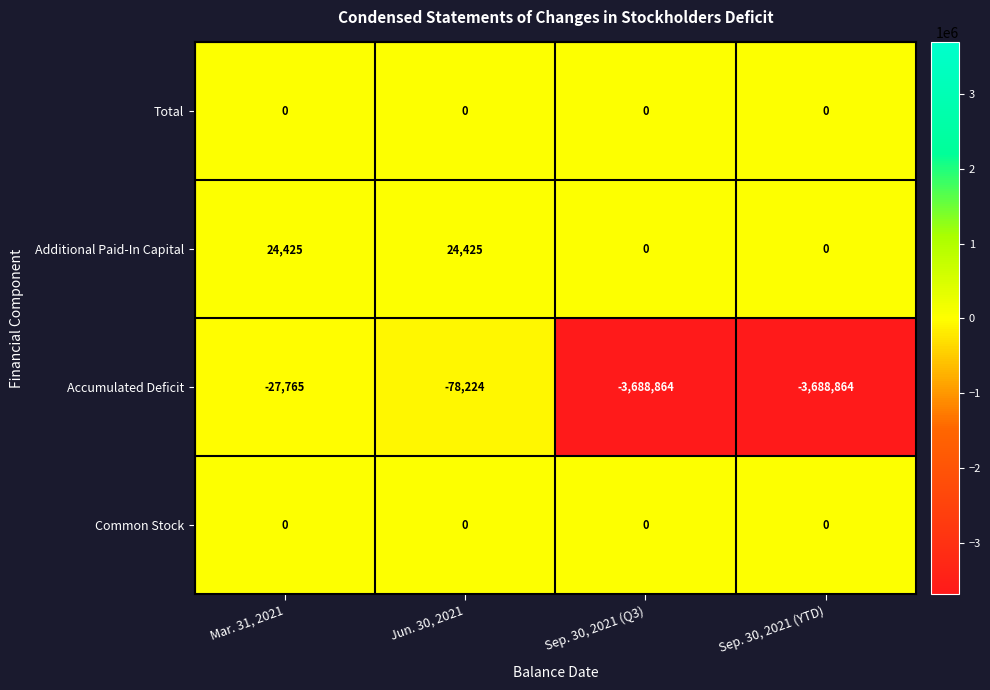

What is the sum of the Accumulated Deficit values at Jun. 30, 2021 and Sep. 30, 2021 (Q3)?

-3767088